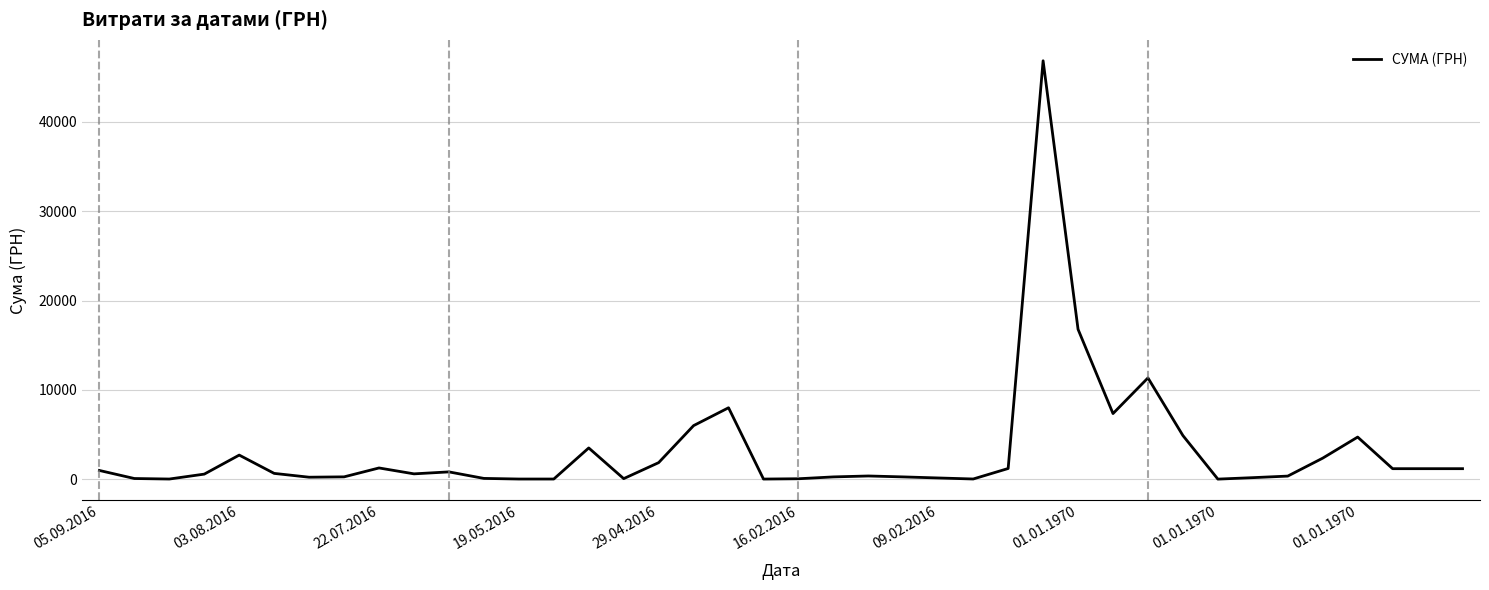

What is the difference between the maximum and minimum values?

46832.7